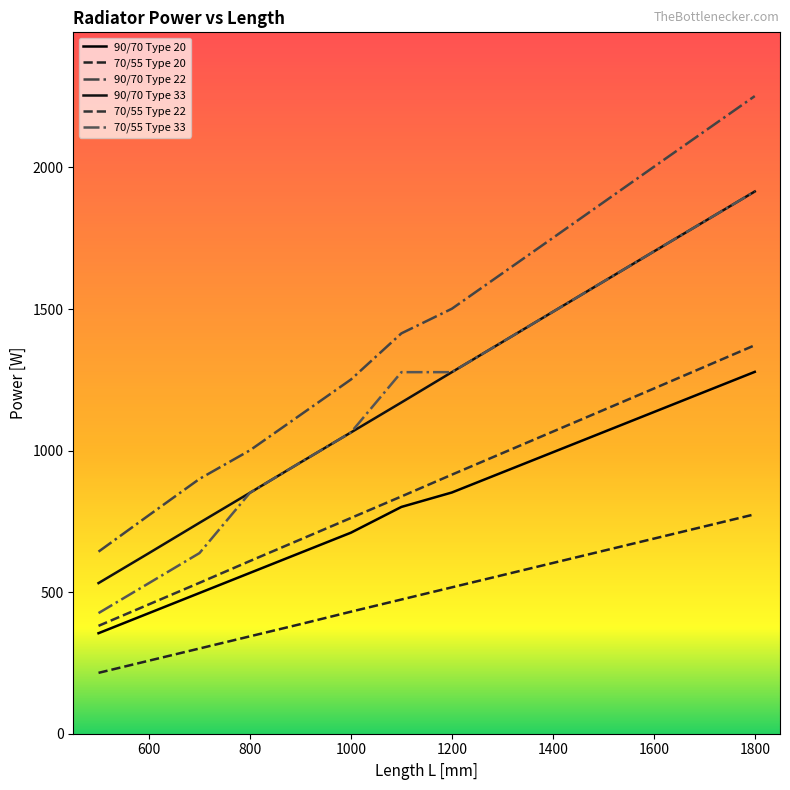

What is the value of the 70/55 Type 33 point at the 8th from the left?

1277